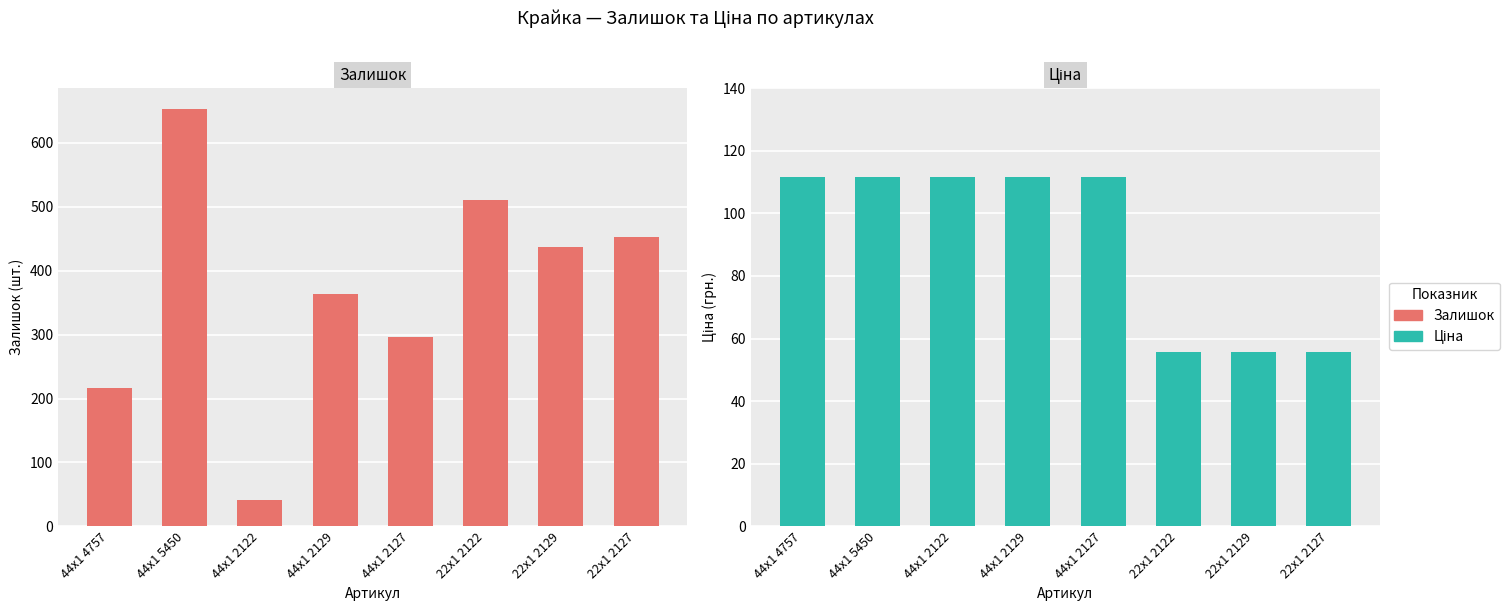

Which series has the largest total across all categories?

Залишок